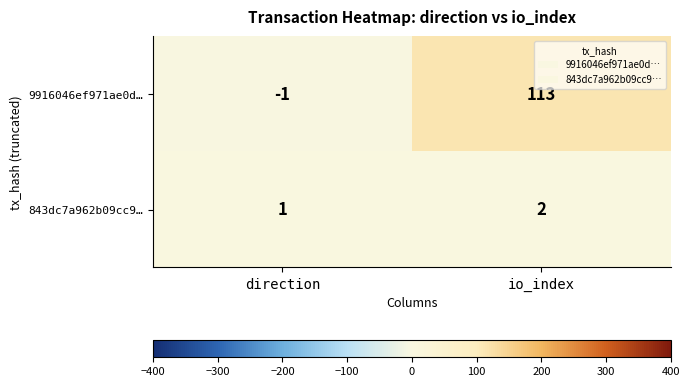

Reading left to right, what are all the values shown in this chart?

9916046ef971ae0d…: direction=-1	io_index=113
843dc7a962b09cc9…: direction=1	io_index=2